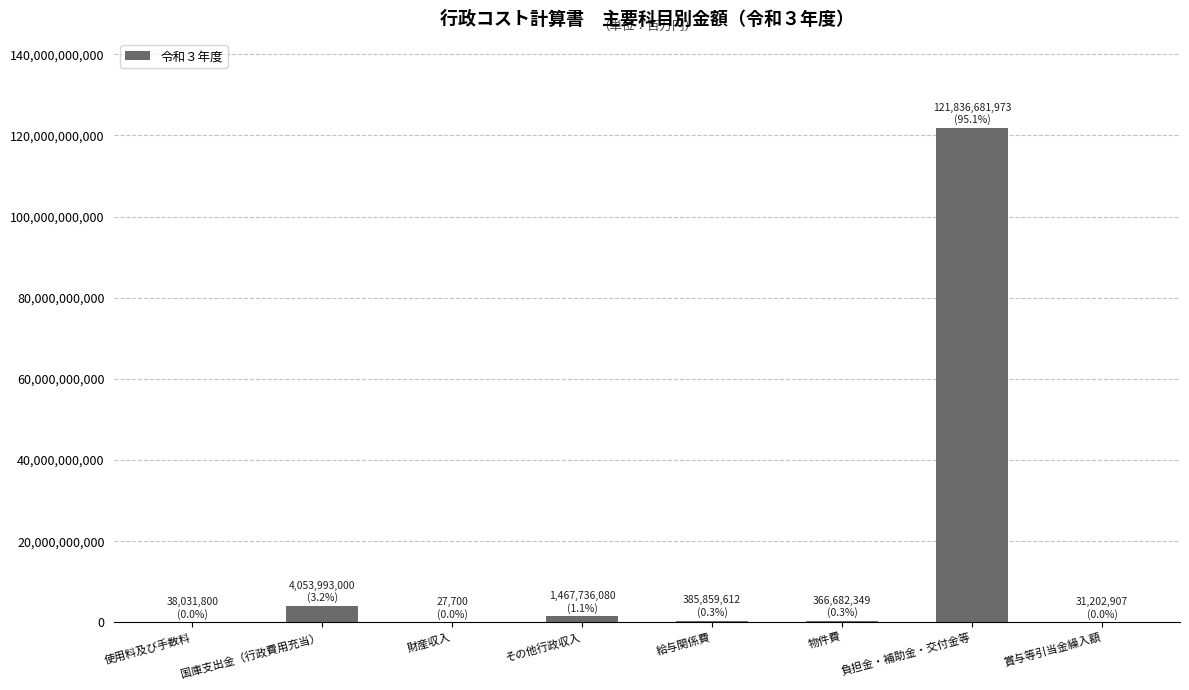

The chart shows a value of 4053993000 at 国庫支出金（行政費用充当）. True or false?

True